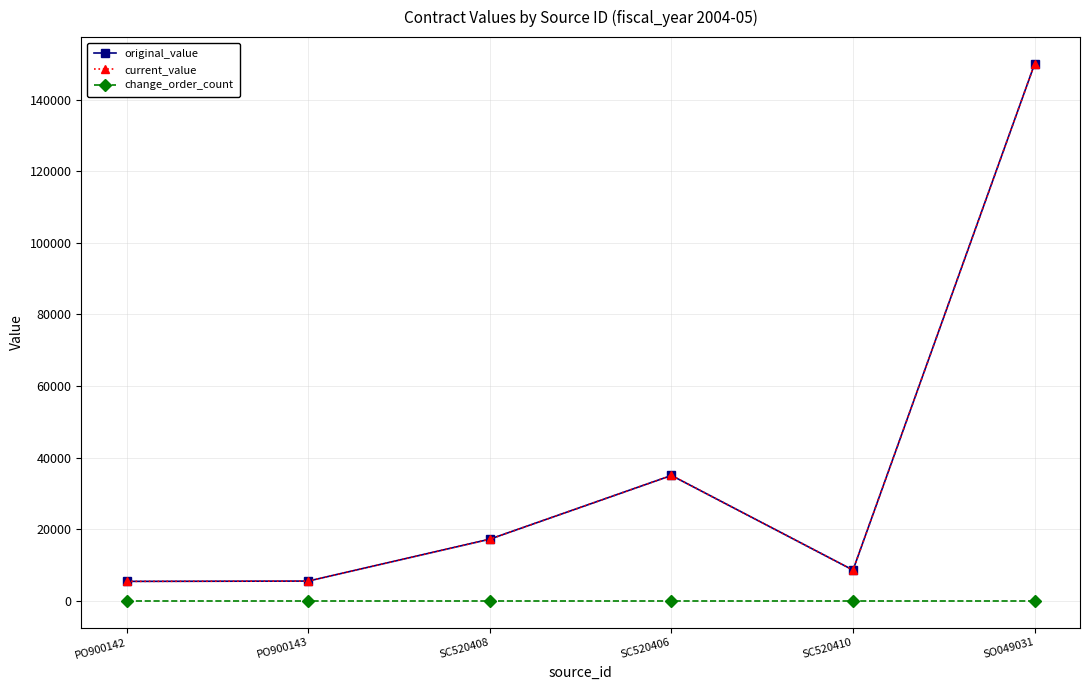

Which has a higher value, SO049031 or SC520410?

SO049031